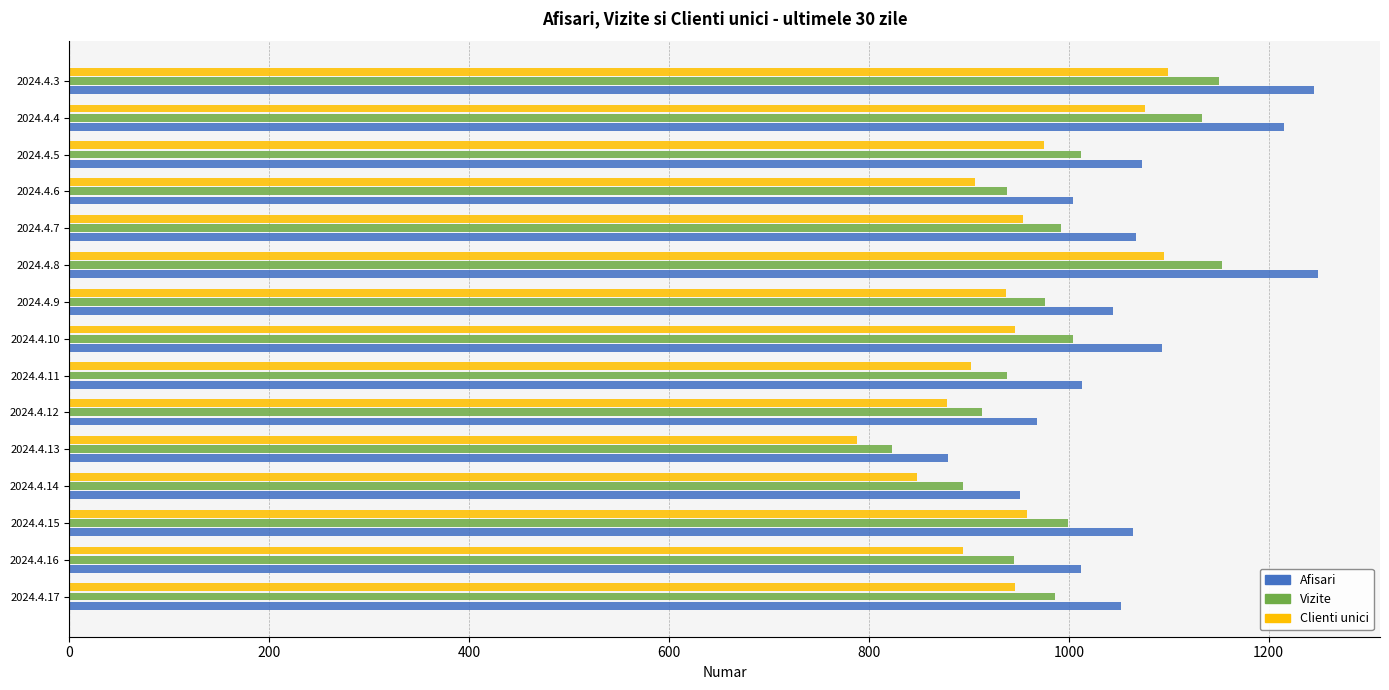

The value of Vizite at 2024.4.13 is 573. True or false?

False